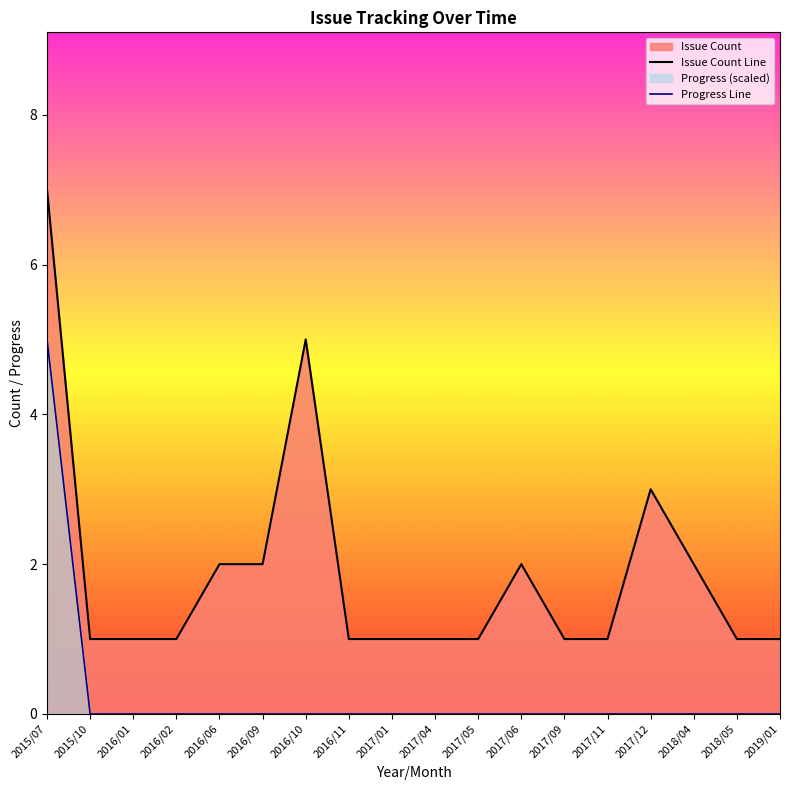

True or false: Progress Line and Issue Count Line intersect in this chart.

False